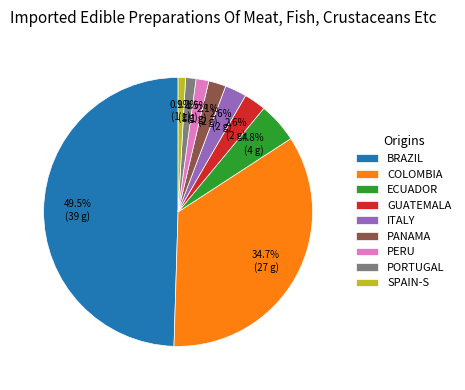

How much of the chart is everything except ITALY?

97.4%